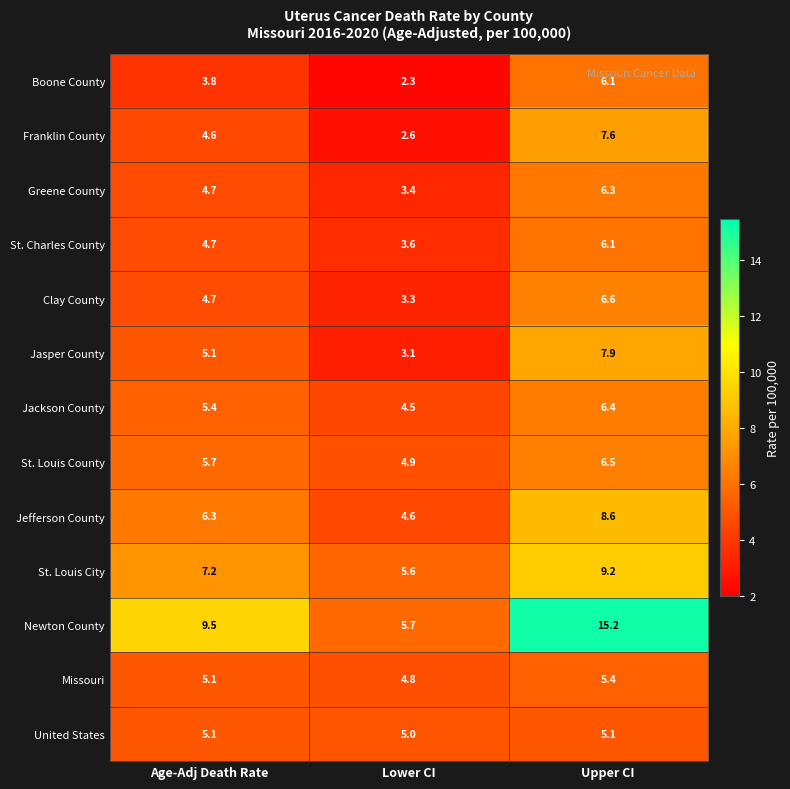

Which series has the largest total across all categories?

Newton County